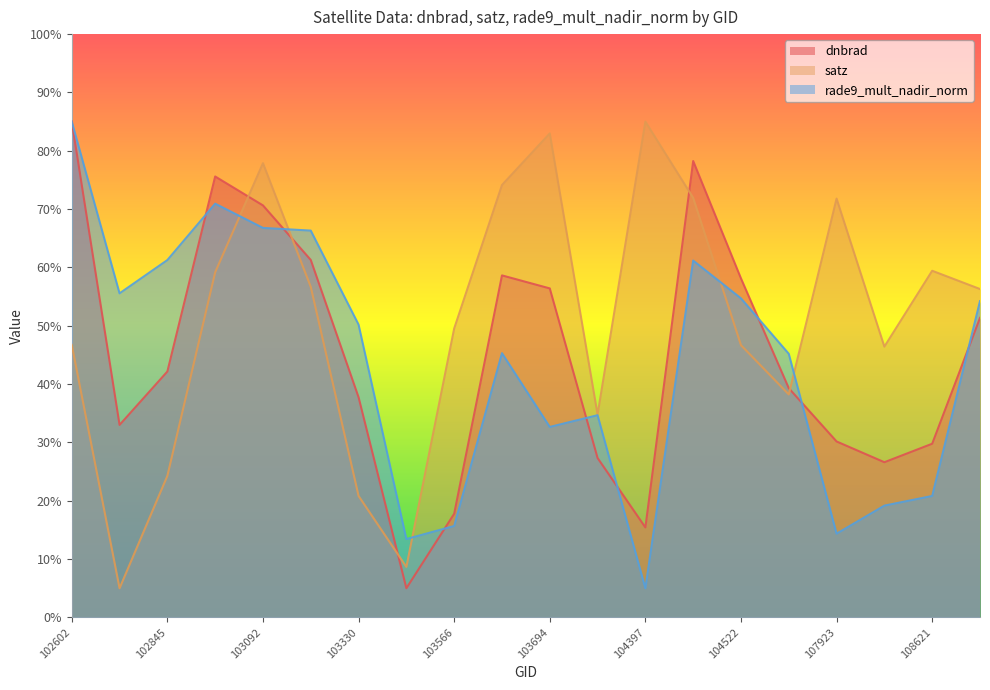

What is the value of the rade9_mult_nadir_norm point at the 11th from the left?

32.7